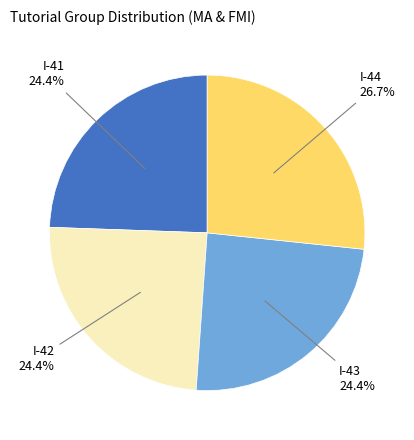

Is there a majority slice in this chart?

No